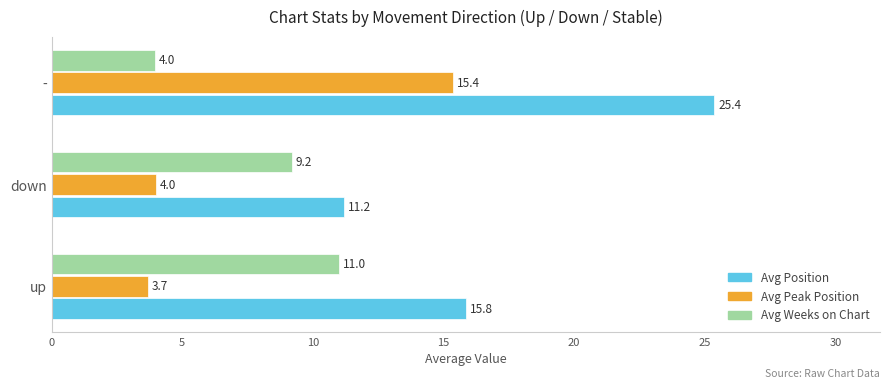

List the series in order of their peak value, lowest first.

Avg Weeks on Chart, Avg Peak Position, Avg Position